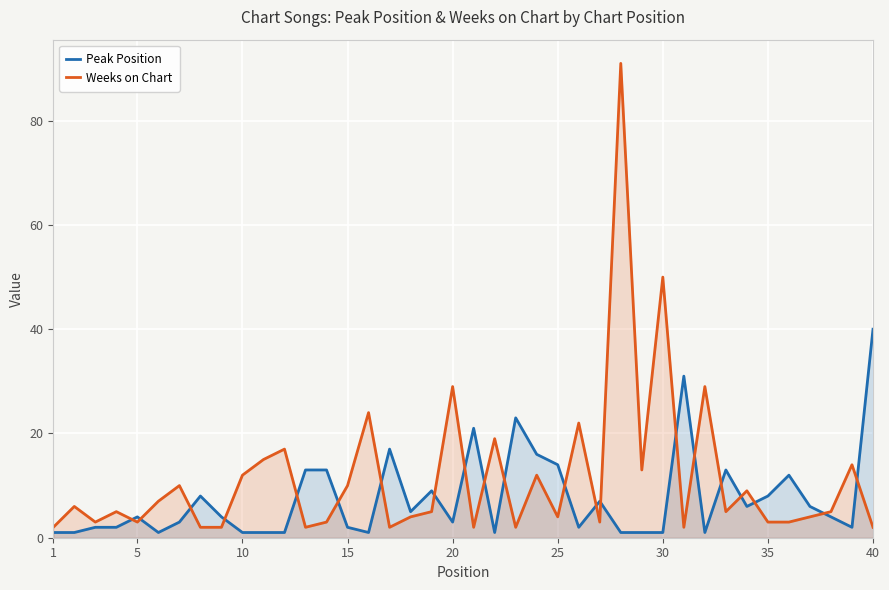

True or false: Peak Position and Weeks on Chart intersect in this chart.

True